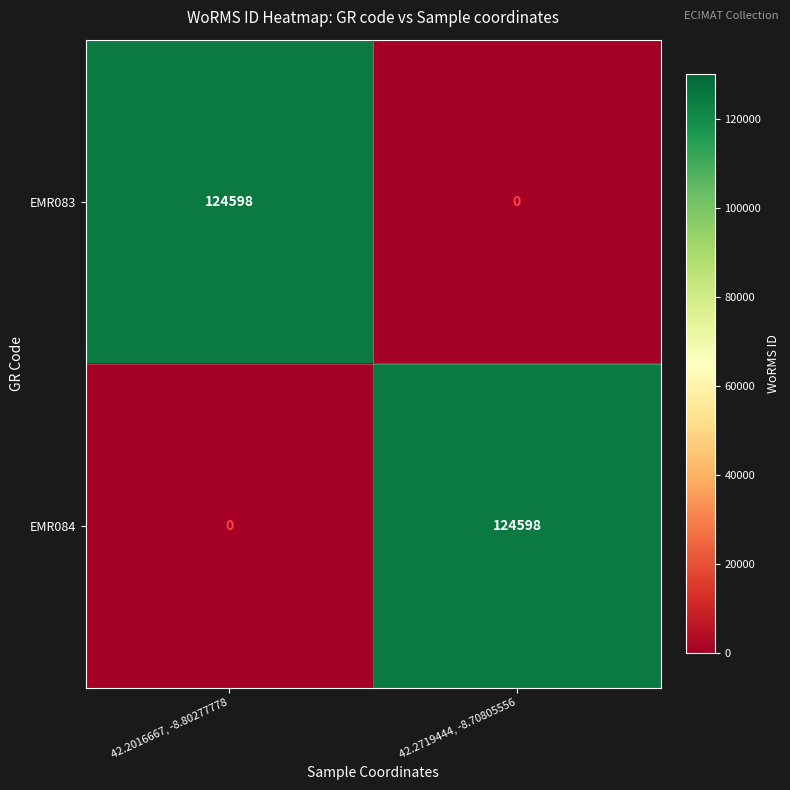

What is the average value of the EMR083 series?

62299